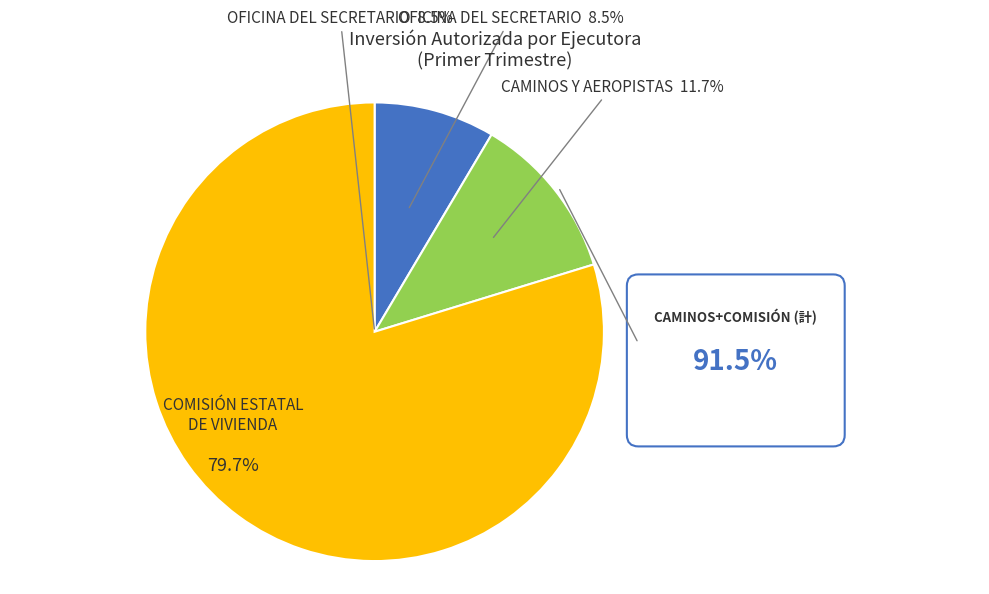

The COMISIÓN ESTATAL DE VIVIENDA slice represents 80% of the pie. True or false?

True